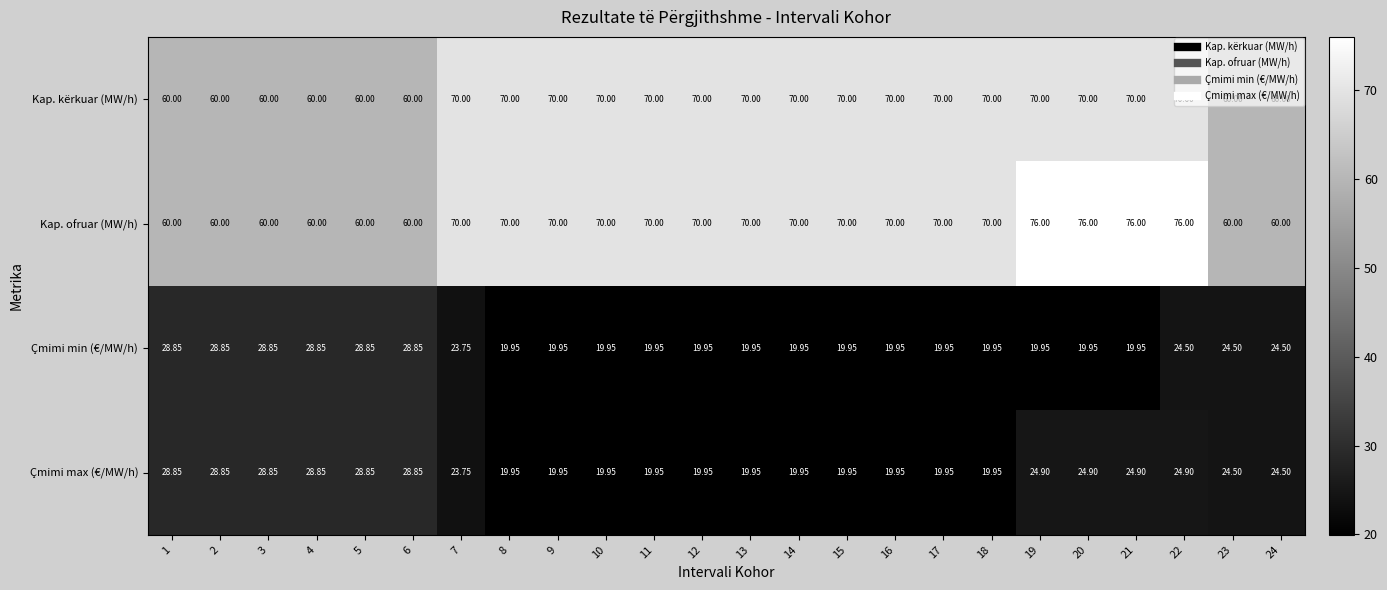

Between 19 and 22, which series saw the biggest shift?

Çmimi min (€/MW/h)